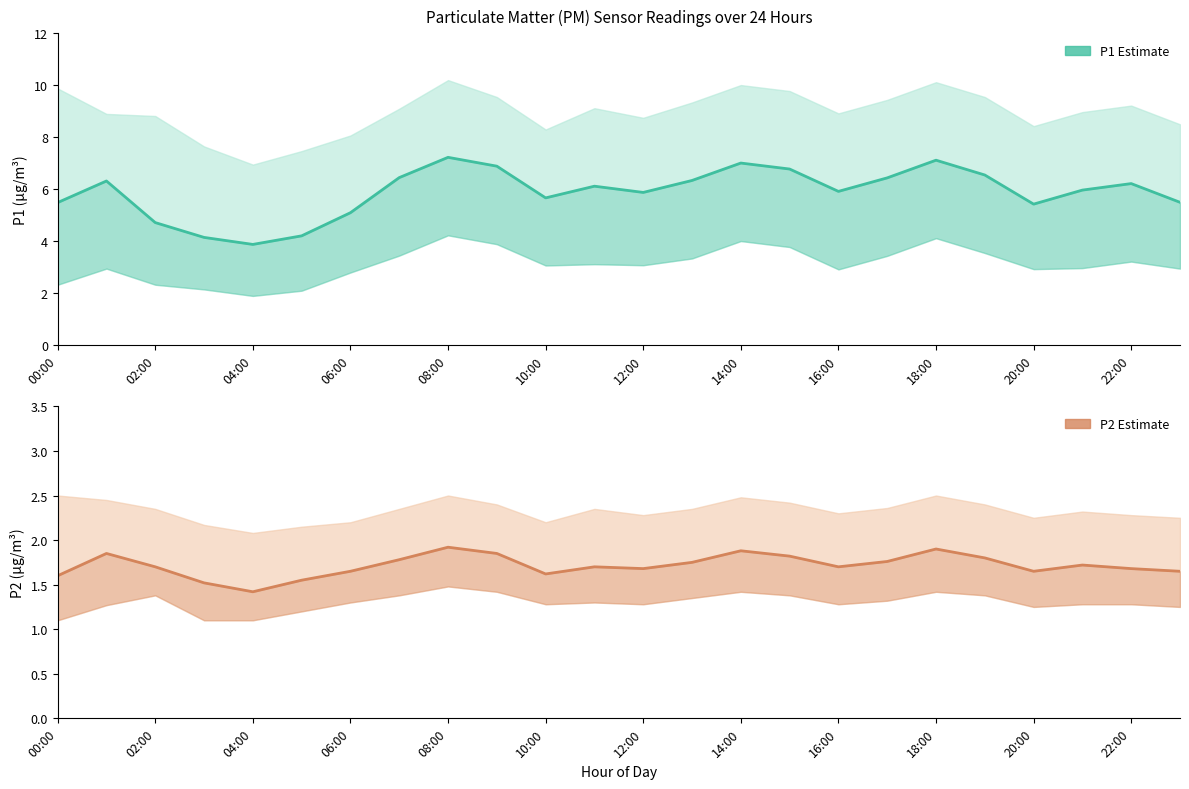

True or false: P1 Estimate and P2 Estimate intersect in this chart.

False